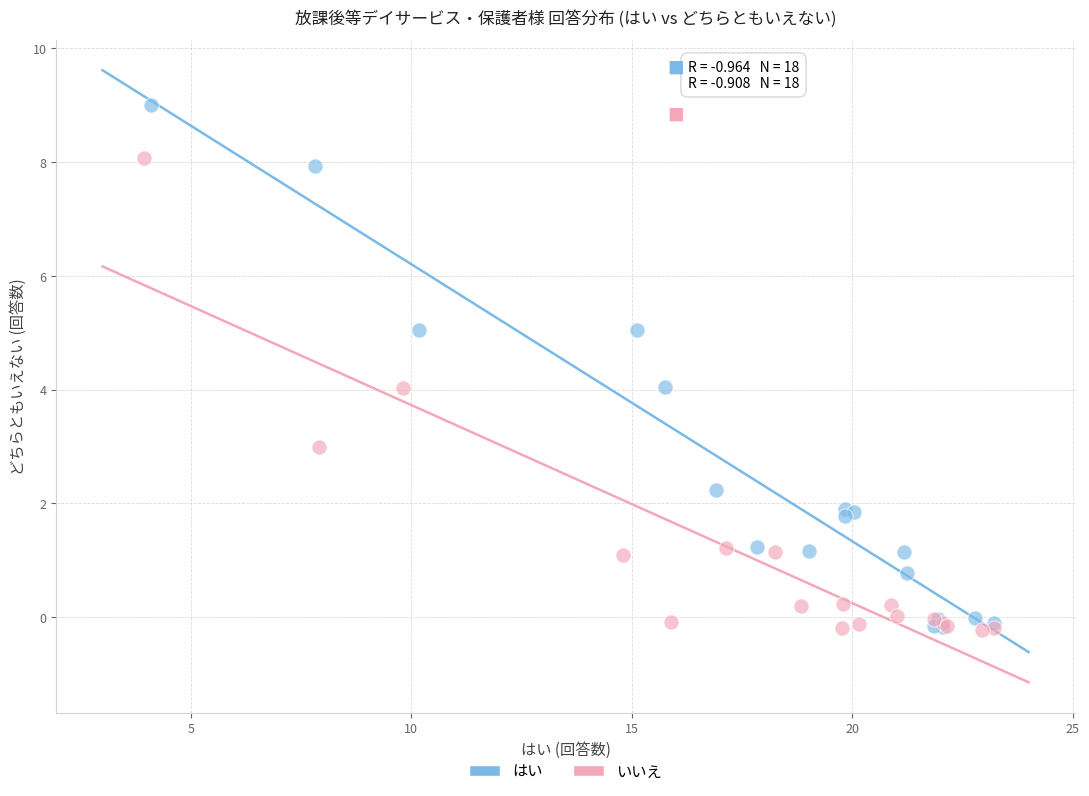

Which series has the widest spread of Y values?

はい